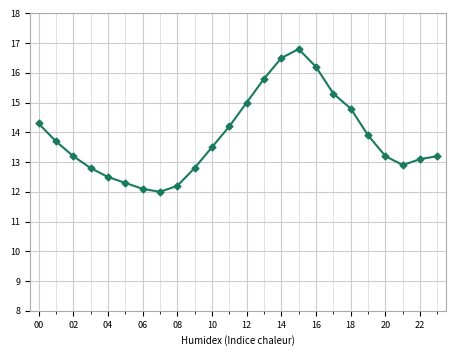

What is the value of the 14th point from the left?

15.8